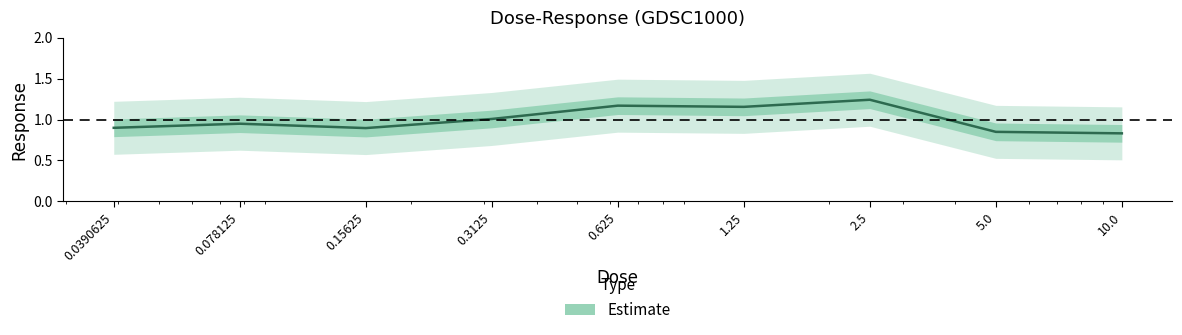

Which label corresponds to the smallest value in the chart?

10.0